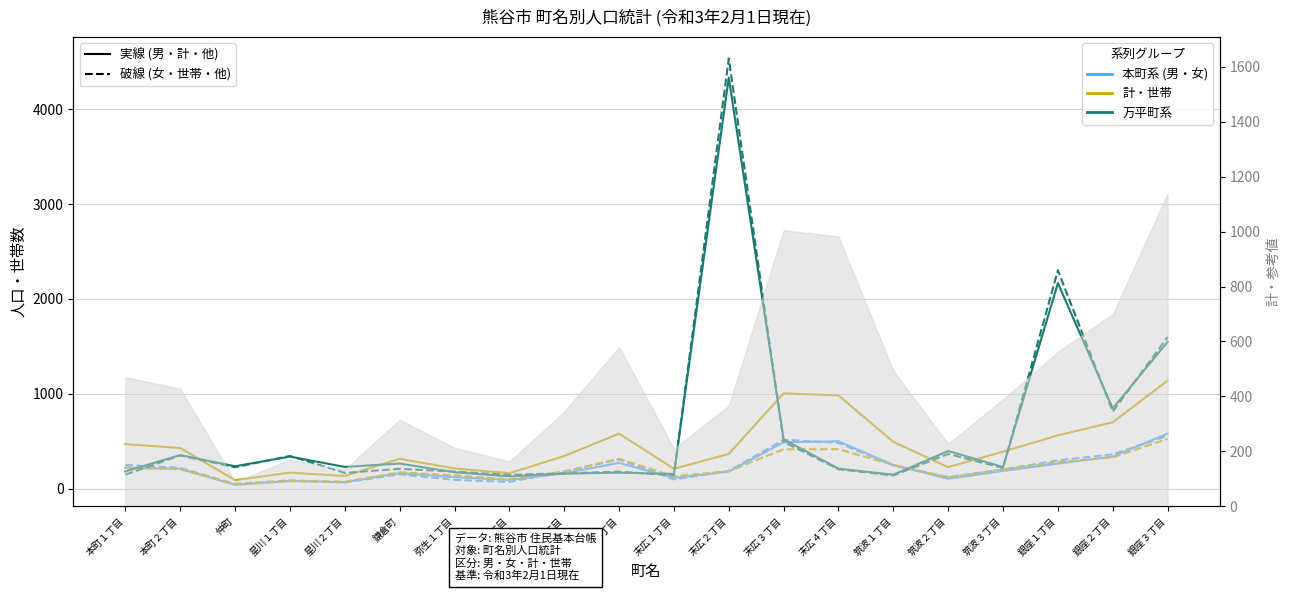

Rank the series at 仲町 from highest to lowest value.

万平町男 (col_7), 万平町女 (col_8), 計 (col_3), 女 (col_2), 世帯 (col_4), 男 (col_1)